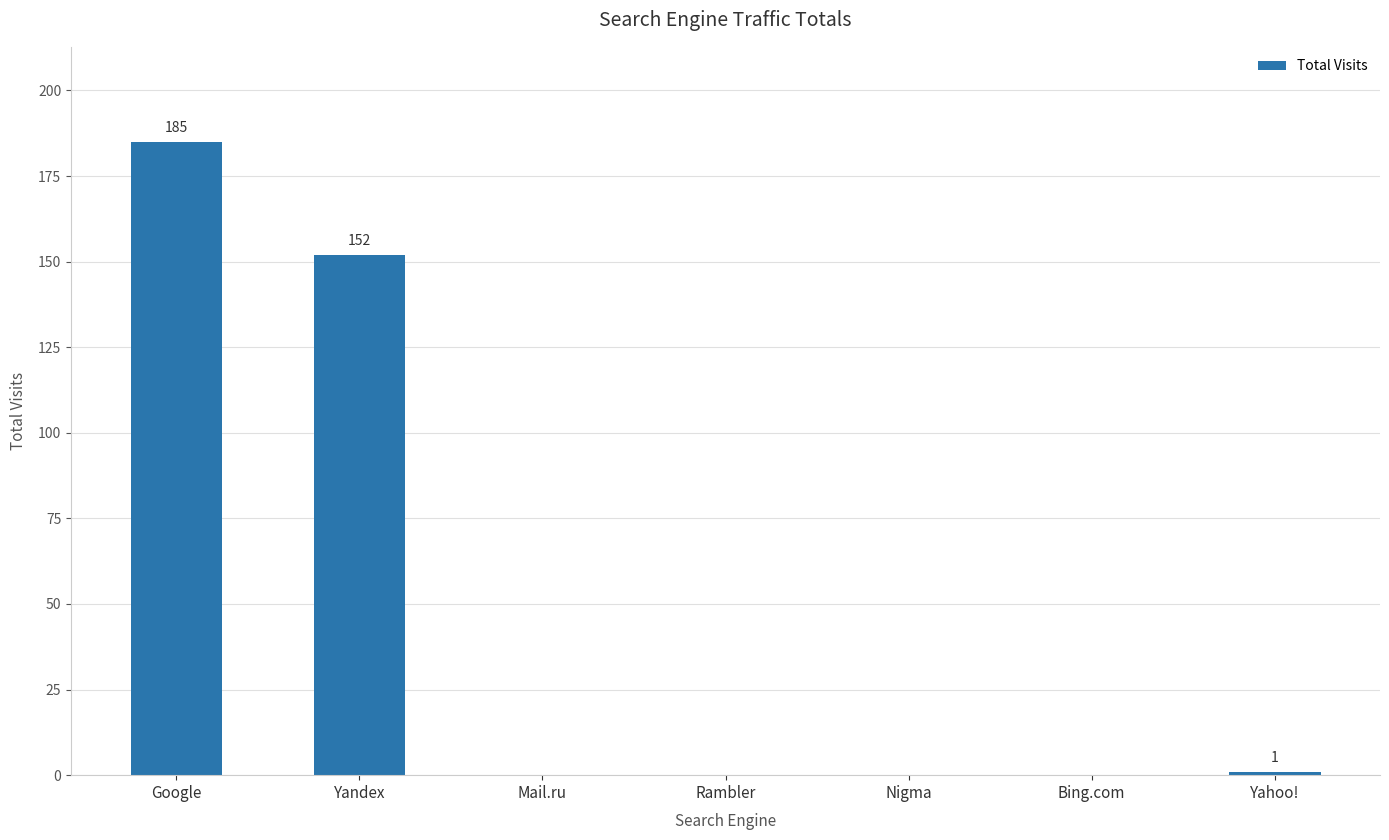

What is the greatest value displayed?

185